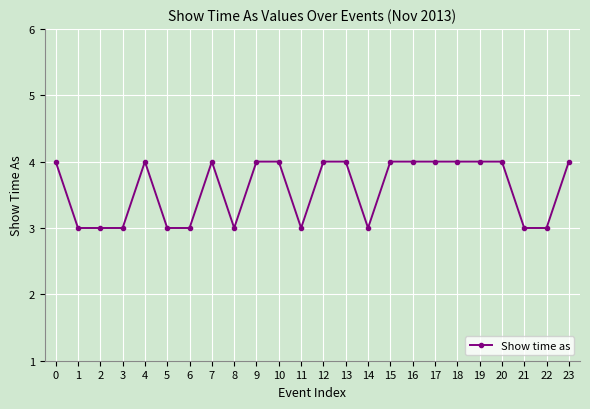

The value at 16 is 4. True or false?

True